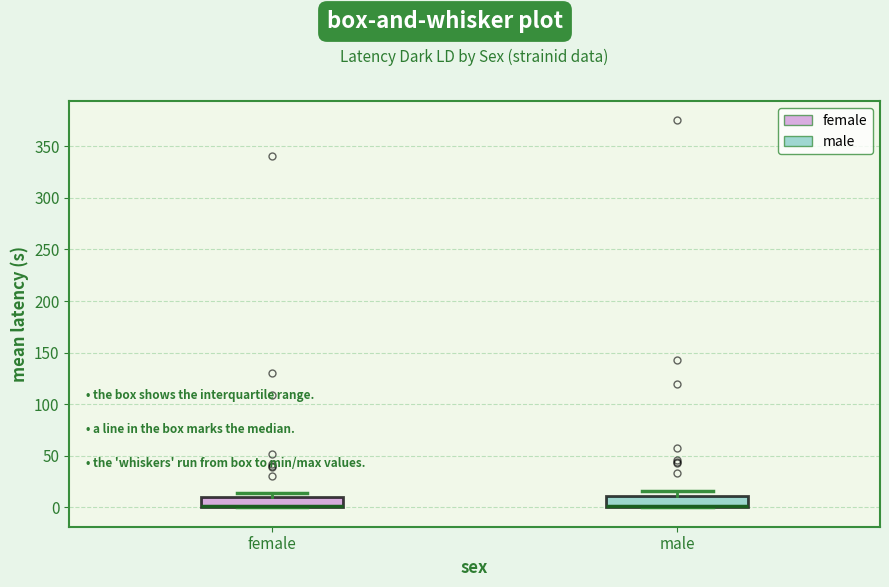

Where is the lower edge of the box for female on the y-axis? The values are not printed on the chart, so give them approximately, as read against the axis.

0